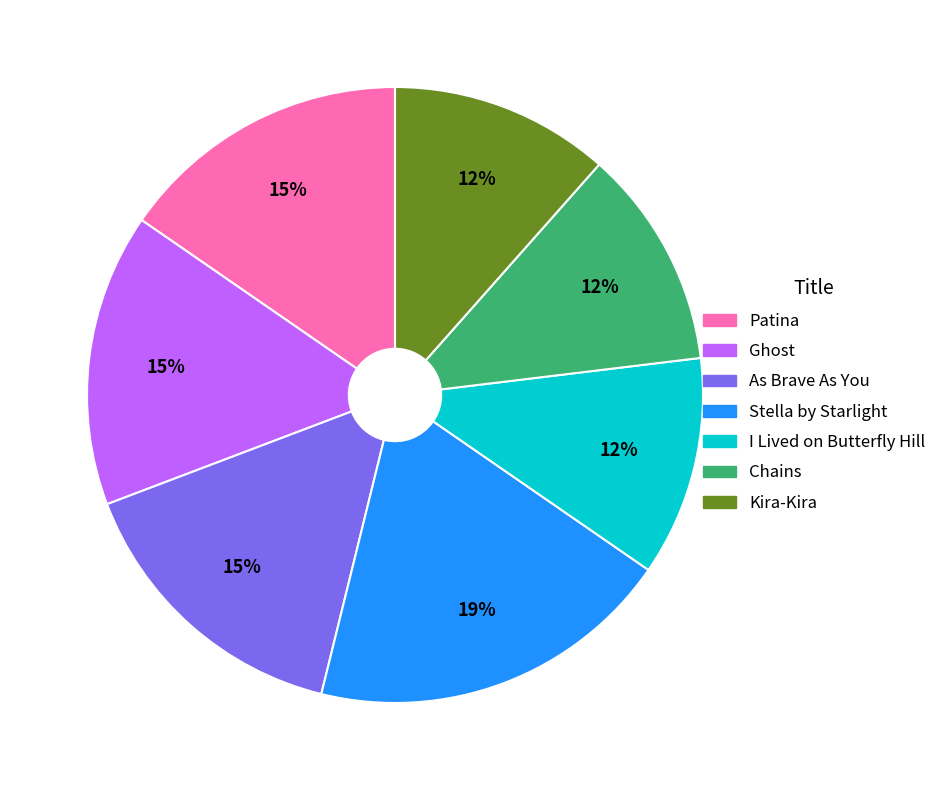

What percentage is the Ghost slice, to the nearest percent?

15%